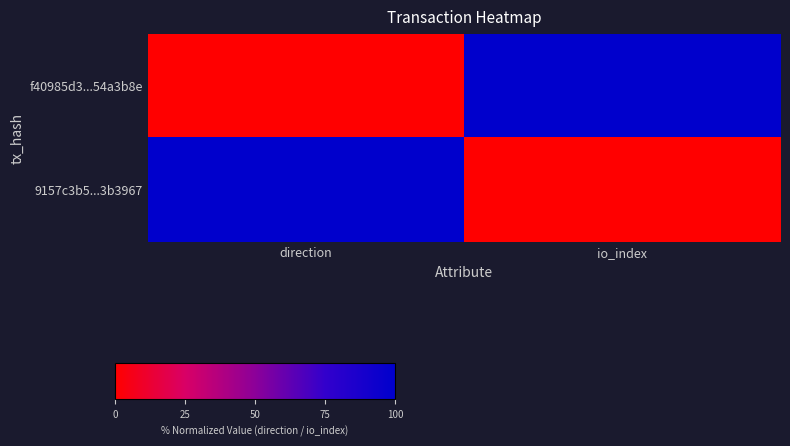

At how many categories does at least one series exceed 46?

2